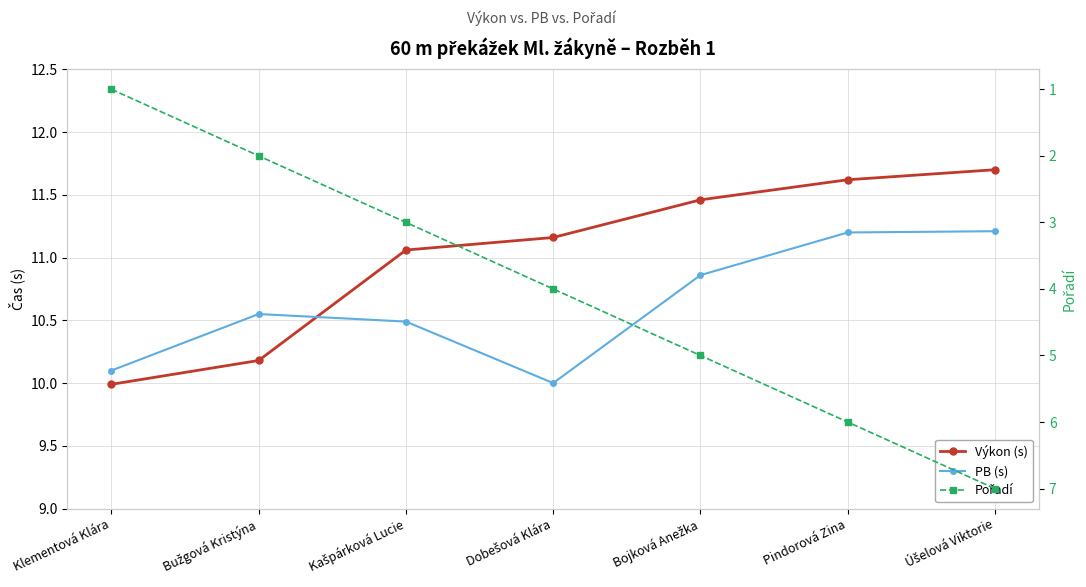

The Pořadí series shows 3.0 at Kašpárková Lucie. True or false?

True